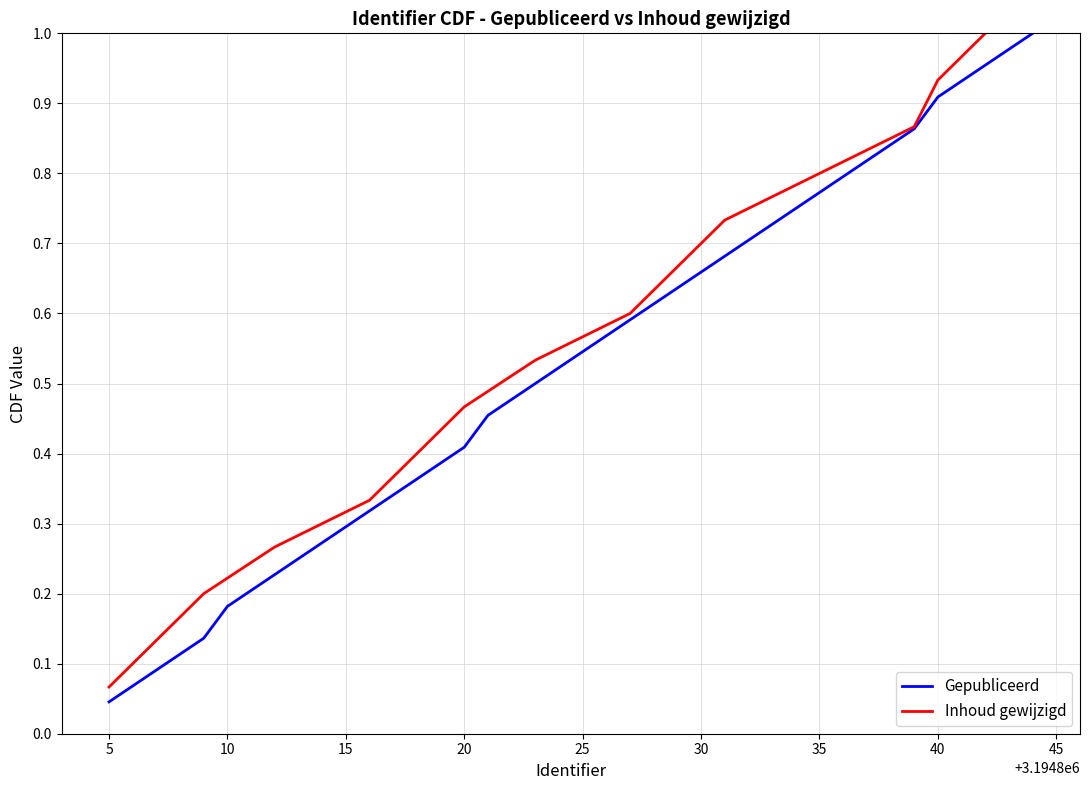

What is the difference between the maximum and minimum values?

1.0